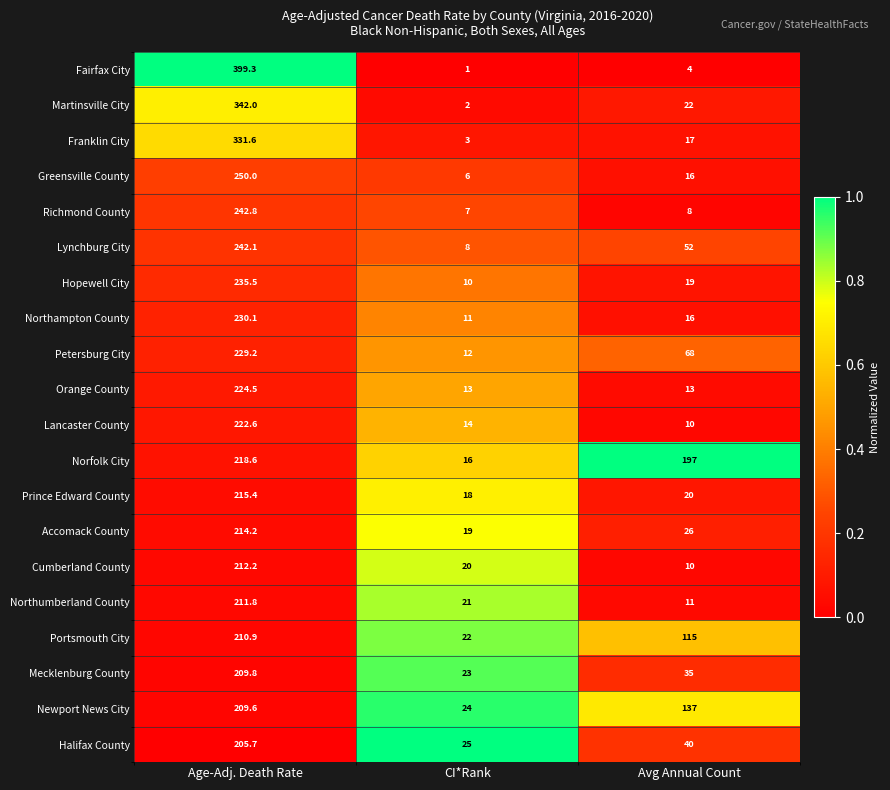

What is the minimum value for Fairfax City?

1.0